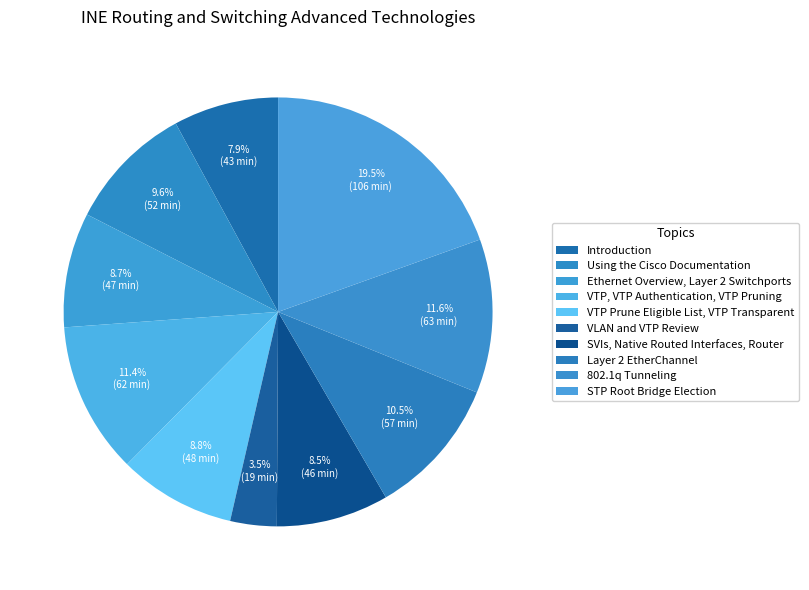

How many segments does this pie chart have?

10